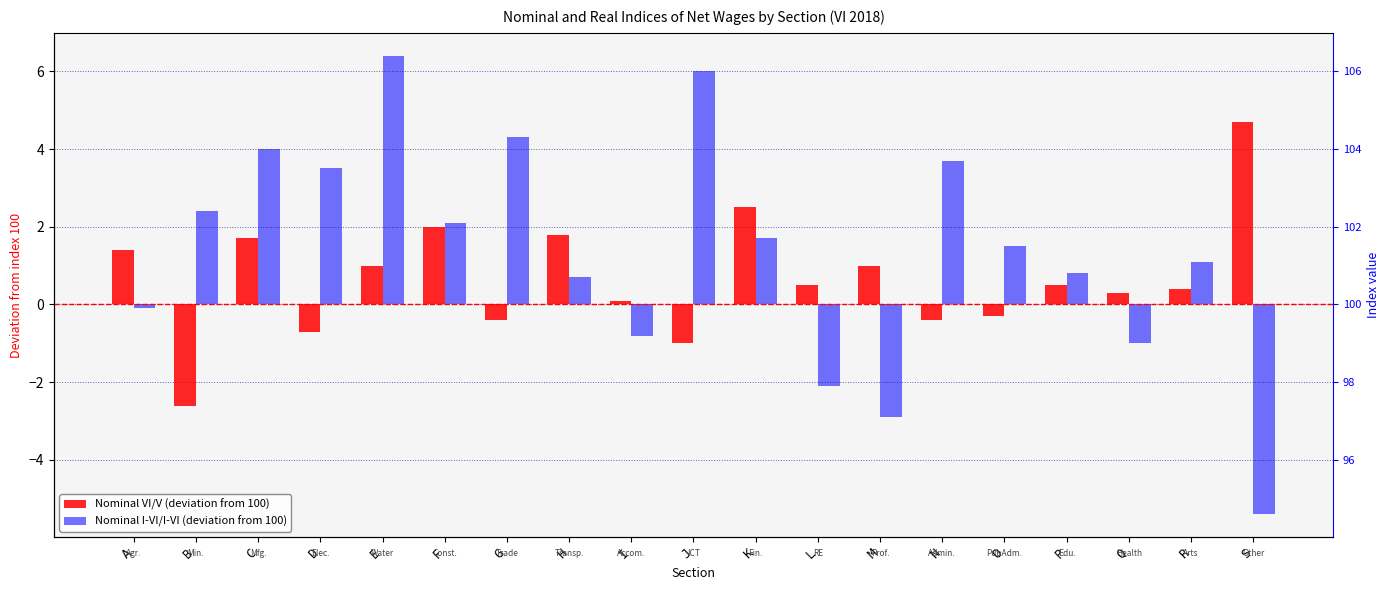

How many data points does each series have?

19